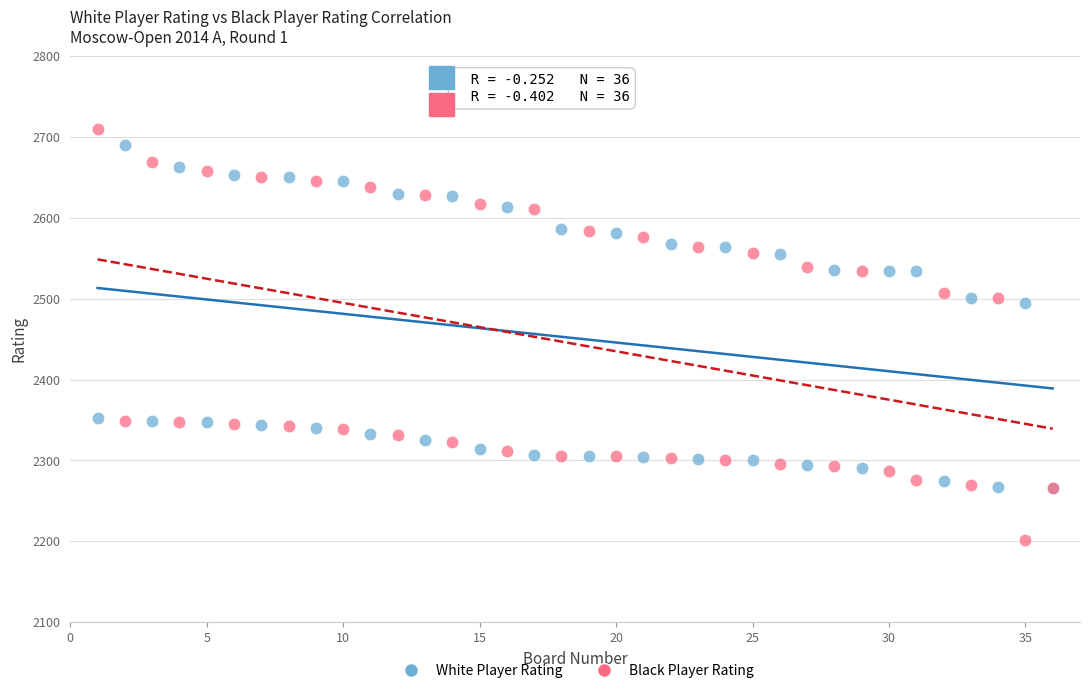

Which series has the largest Y range (max minus min)?

Black Player Rating